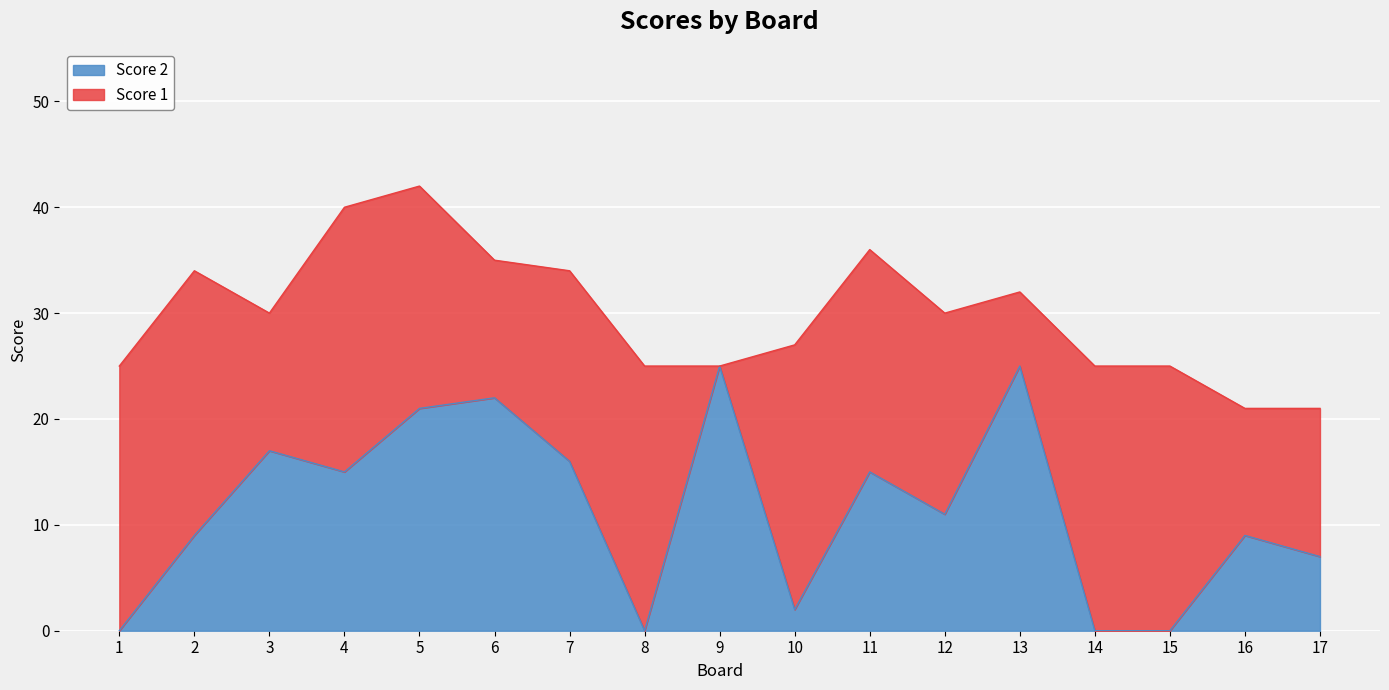

What is the maximum value shown in the chart?

25